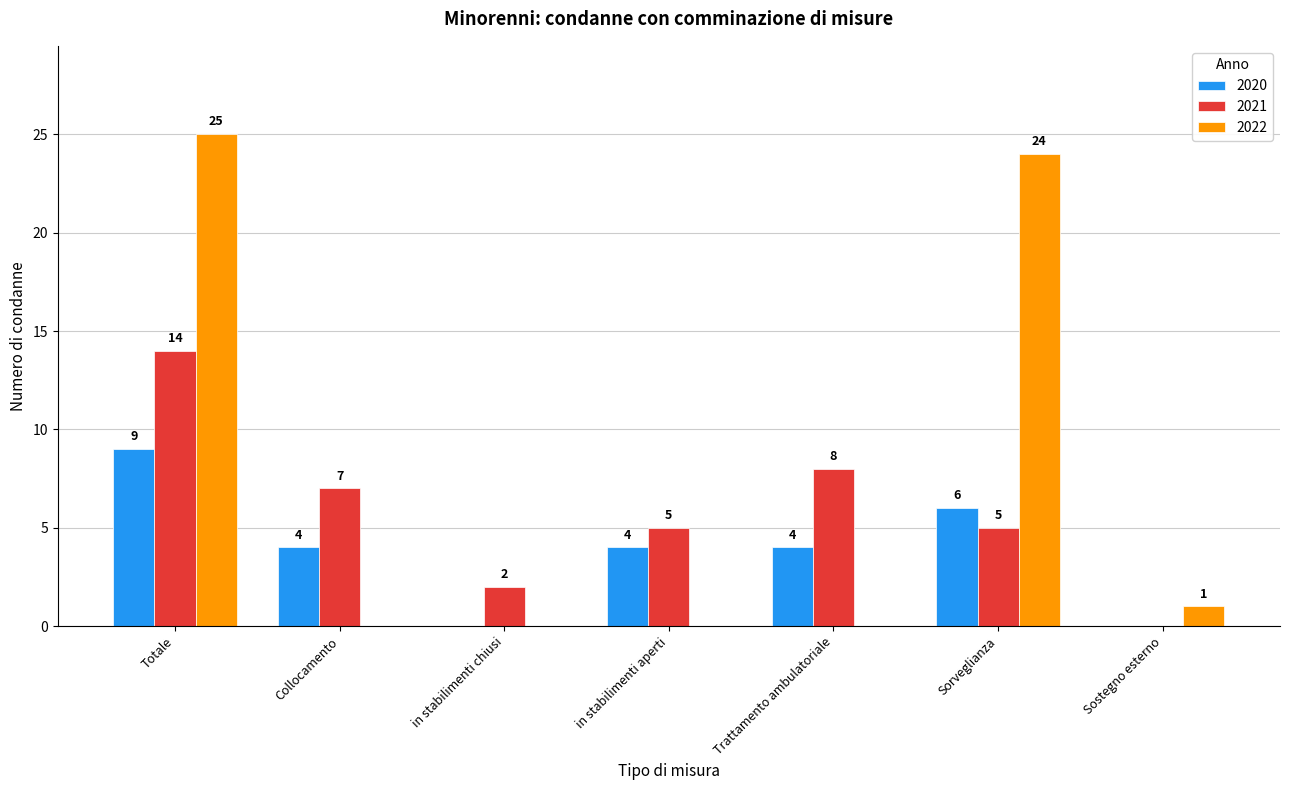

At which label is 2022 closest to 12?

Sostegno esterno